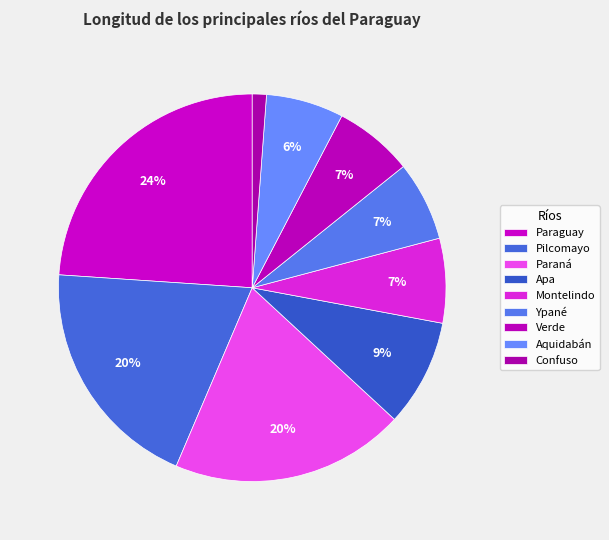

To the nearest percent, what percentage of the pie is Montelindo?

7%